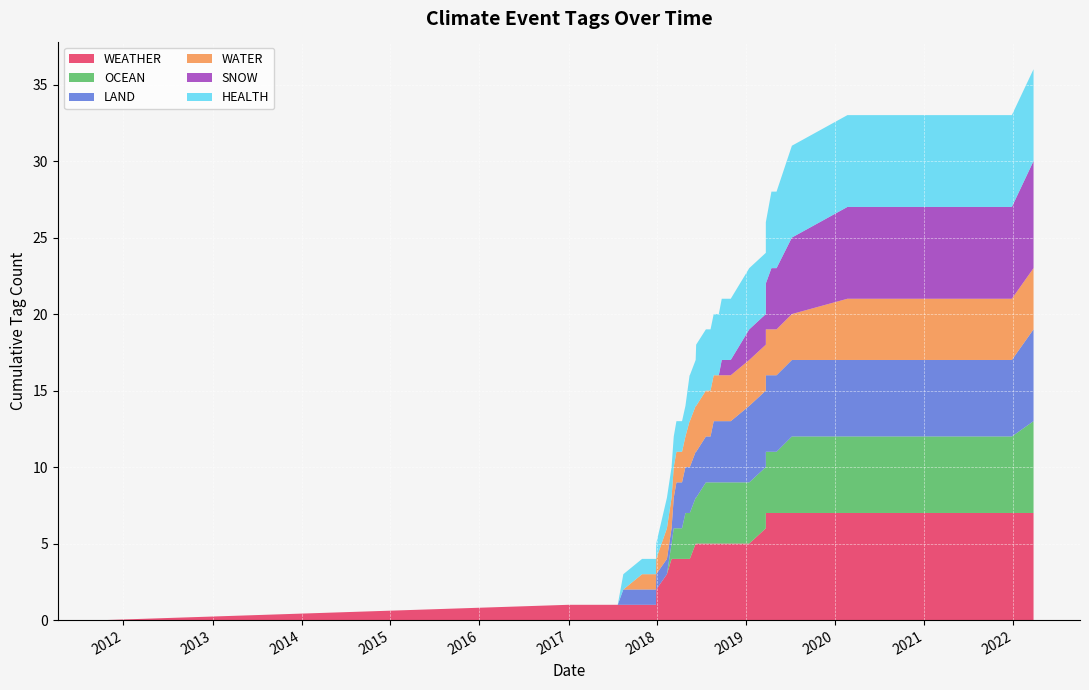

Reading left to right, transcribe all the data shown in this chart.

WEATHER: 0=0	1=0	2=1	3=0	4=0	5=1	6=1	7=0	8=0	9=1	10=0	11=1	12=0	13=0	14=0	15=0	16=0	17=0	18=0	19=0	20=0	21=0	22=1	23=0	24=0	25=0	26=0	27=0	28=0	29=0	30=0	31=0	32=0	33=0	34=1
OCEAN: 0=0	1=0	2=0	3=0	4=0	5=0	6=0	7=0	8=0	9=1	10=0	11=0	12=0	13=1	14=0	15=0	16=0	17=1	18=0	19=0	20=0	21=0	22=0	23=0	24=0	25=0	26=0	27=1	28=0	29=1	30=0	31=1	32=0	33=0	34=0
LAND: 0=1	1=0	2=0	3=0	4=0	5=0	6=0	7=0	8=1	9=0	10=0	11=0	12=0	13=0	14=0	15=0	16=0	17=1	18=0	19=1	20=0	21=0	22=0	23=0	24=1	25=0	26=0	27=0	28=0	29=0	30=0	31=1	32=0	33=0	34=0
WATER: 0=0	1=1	2=0	3=0	4=0	5=0	6=0	7=0	8=0	9=0	10=0	11=1	12=0	13=0	14=0	15=0	16=0	17=0	18=0	19=0	20=0	21=0	22=0	23=0	24=0	25=1	26=0	27=0	28=0	29=0	30=0	31=0	32=0	33=1	34=0
SNOW: 0=0	1=1	2=0	3=0	4=0	5=1	6=0	7=1	8=0	9=0	10=0	11=0	12=1	13=0	14=0	15=0	16=0	17=1	18=0	19=1	20=0	21=0	22=0	23=0	24=0	25=0	26=0	27=0	28=0	29=1	30=0	31=0	32=0	33=0	34=0
HEALTH: 0=1	1=0	2=0	3=0	4=0	5=0	6=0	7=1	8=0	9=0	10=1	11=1	12=0	13=0	14=0	15=0	16=0	17=0	18=0	19=0	20=0	21=0	22=0	23=0	24=0	25=1	26=0	27=0	28=0	29=1	30=0	31=0	32=0	33=0	34=0